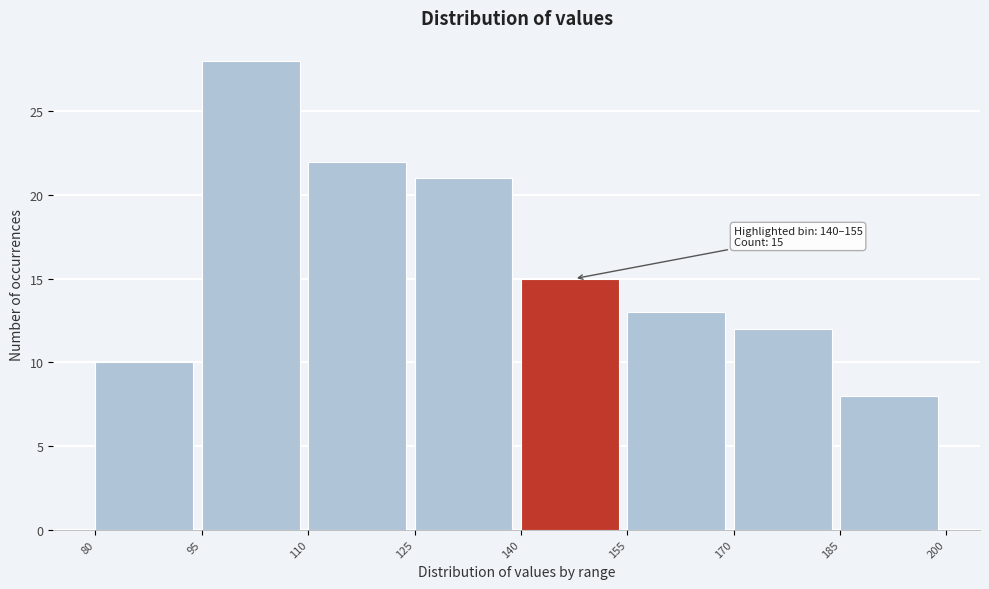

Which range on the x-axis has the tallest bar?

95 to 110